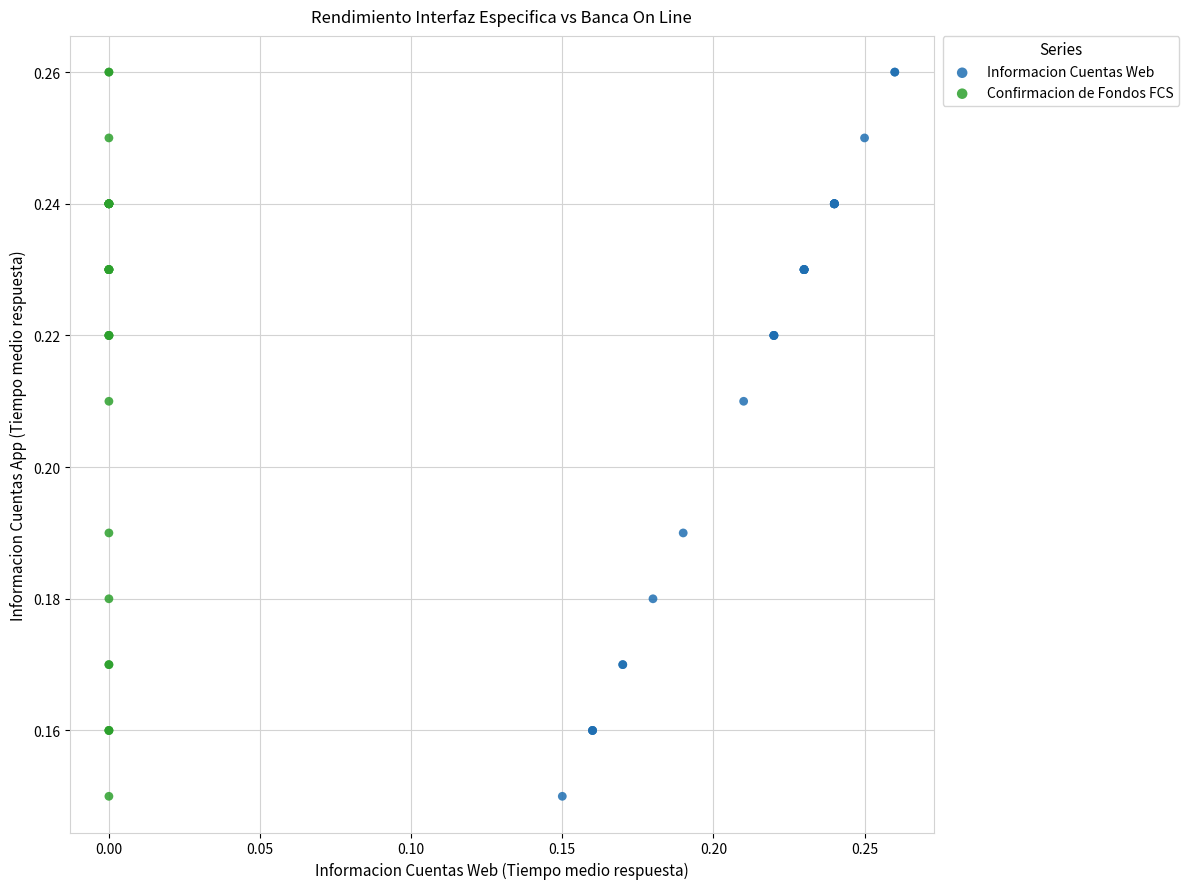

What are all the series names shown in the legend?

Informacion Cuentas Web, Confirmacion de Fondos FCS